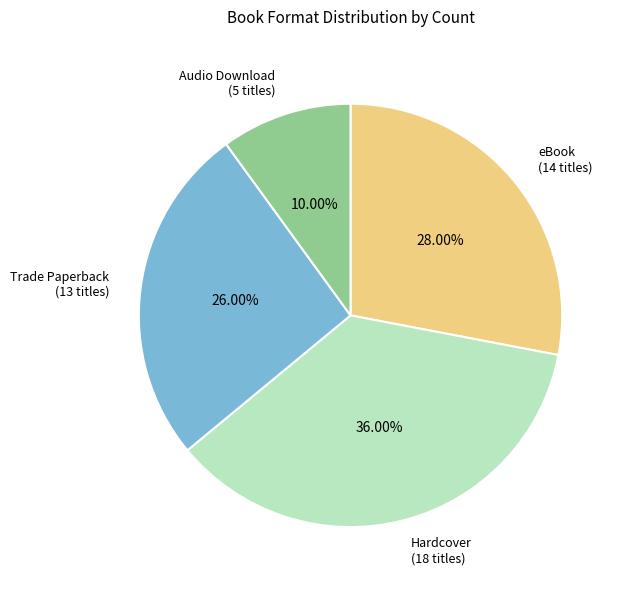

Is there any slice that represents more than half of the pie?

No